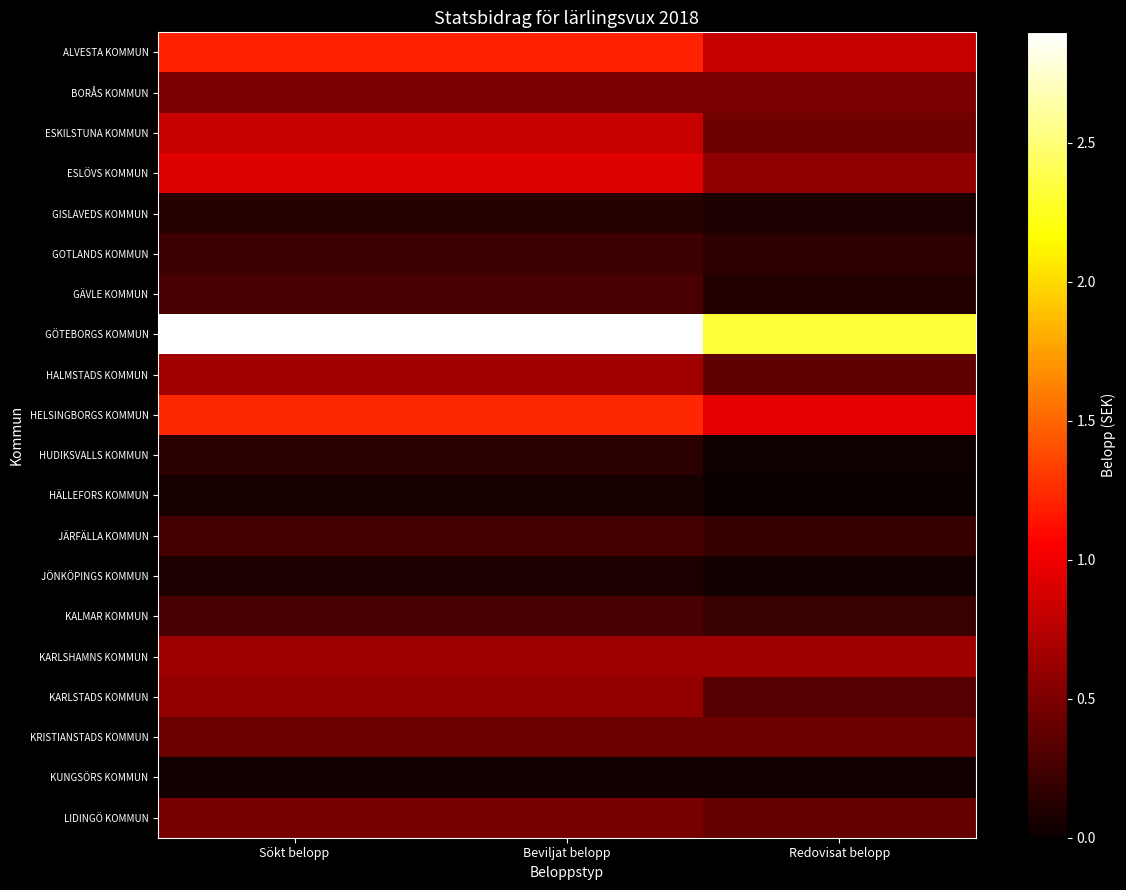

At which category does the chart reach its peak across all series?

Sökt belopp